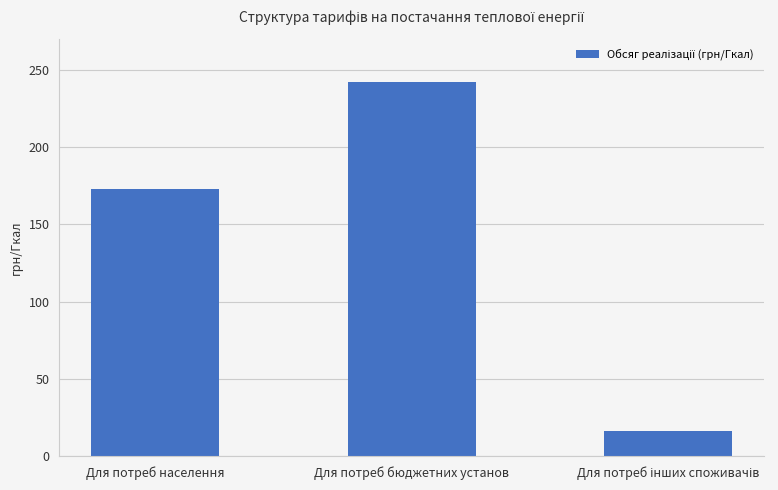

Approximately how many times larger is the value at Для потреб населення compared to Для потреб бюджетних установ?

0.7